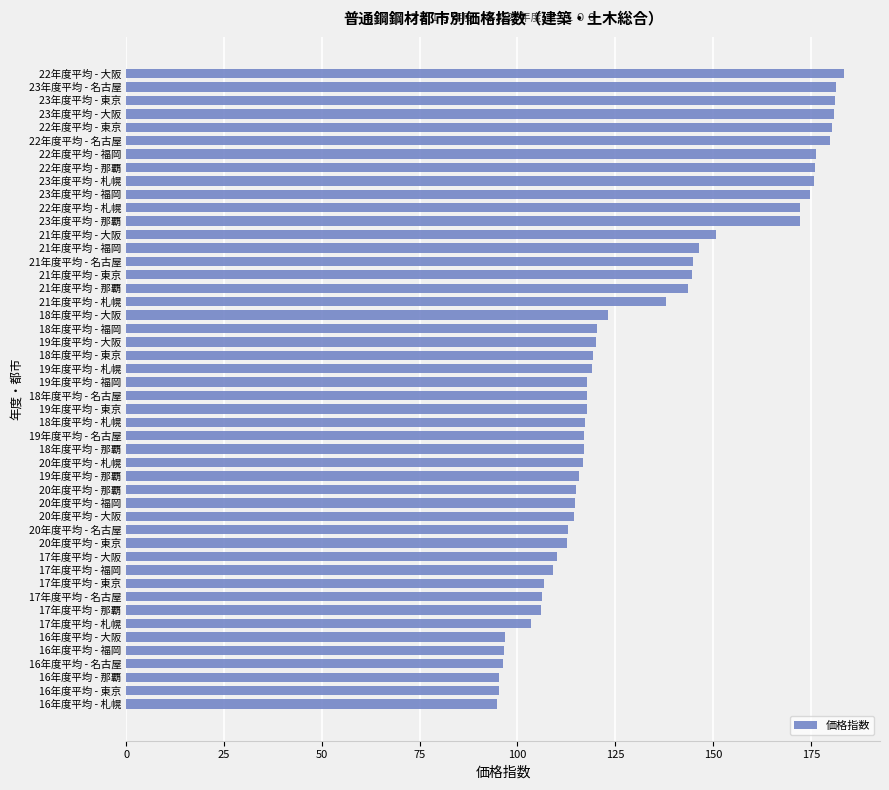

Are the bars grouped side by side (vs. stacked)?

No